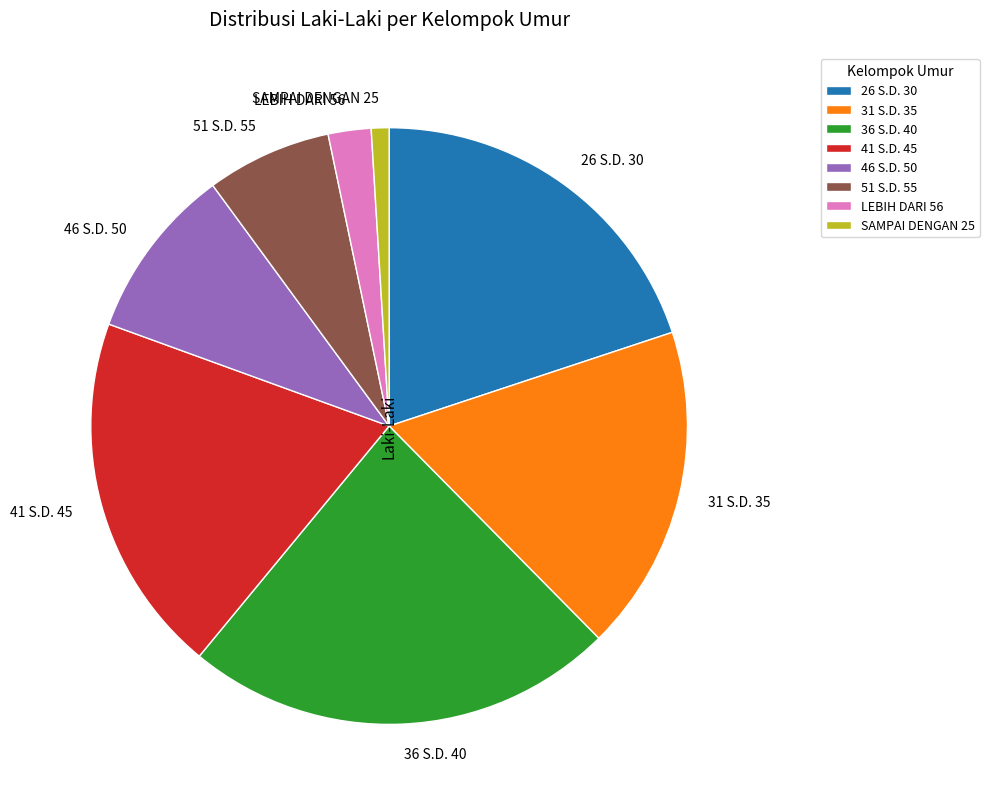

What is the ratio of the value at 26 S.D. 30 to the value at 46 S.D. 50?

2.1